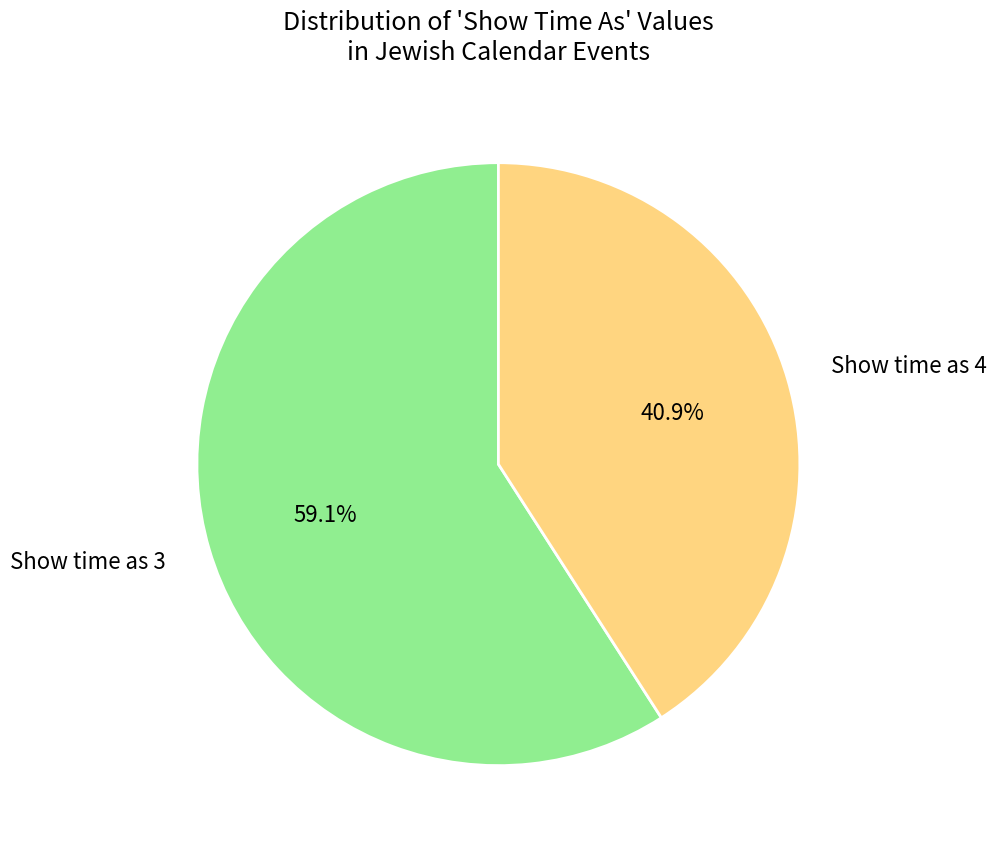

Does any single category account for the majority?

Yes